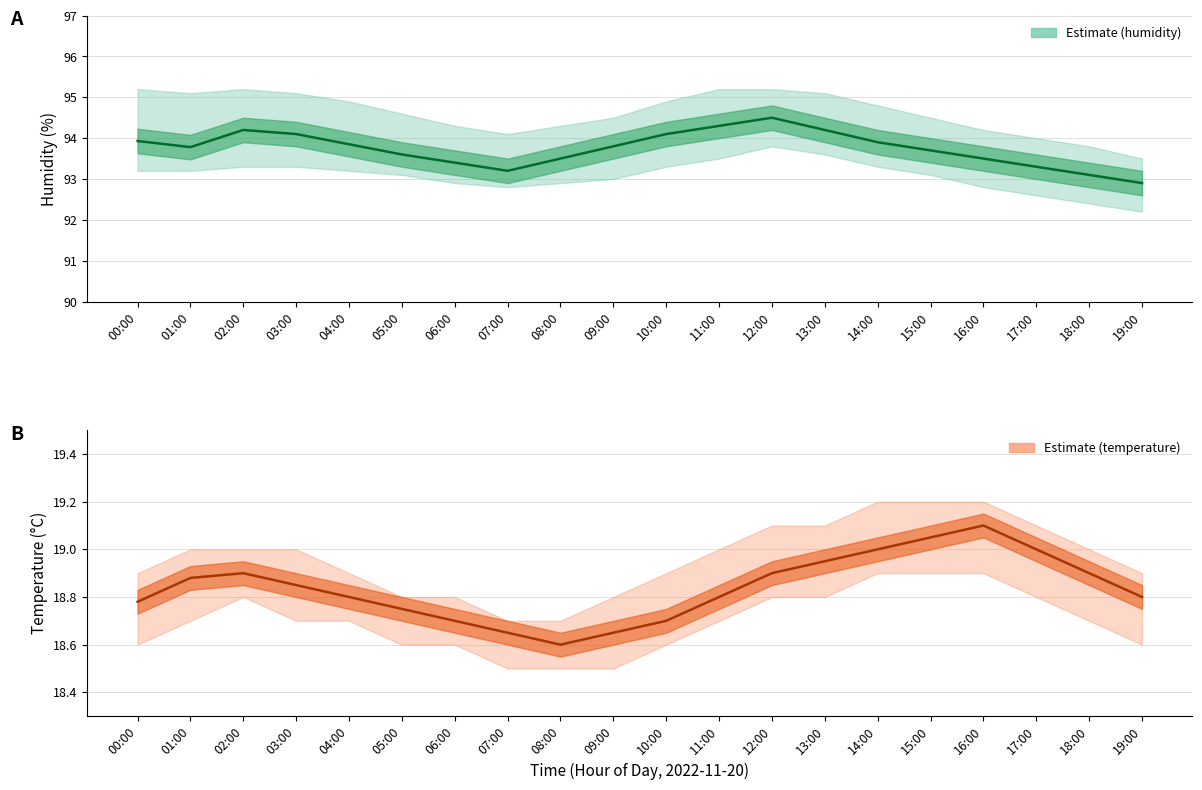

The humidity series shows 48.5 at 01:00. True or false?

False